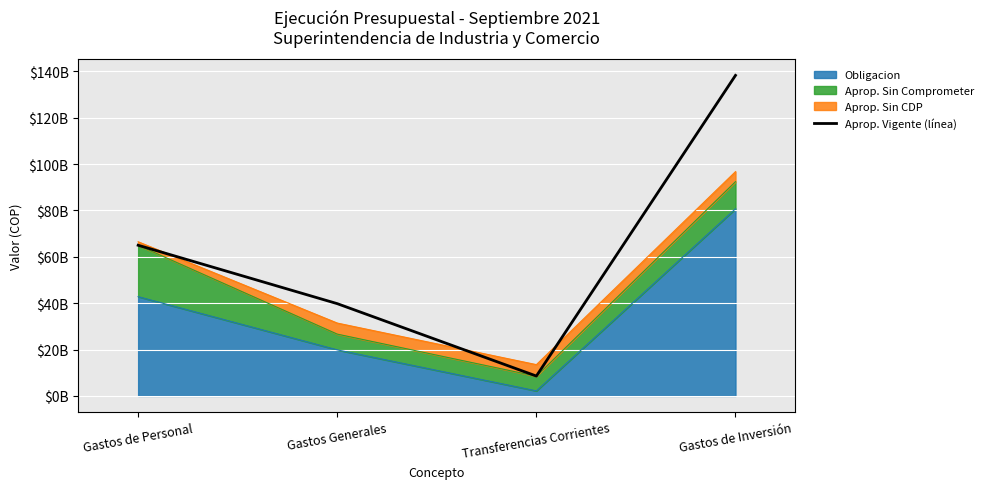

Where does the data first go above 65004098000?

Gastos de Inversión